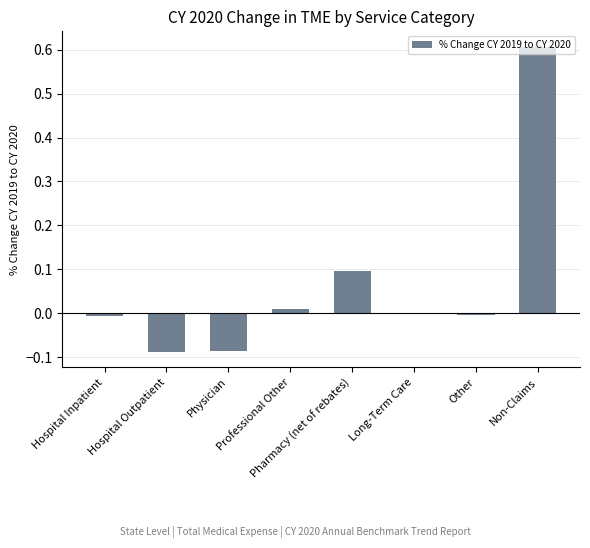

How many distinct data groups are displayed?

1